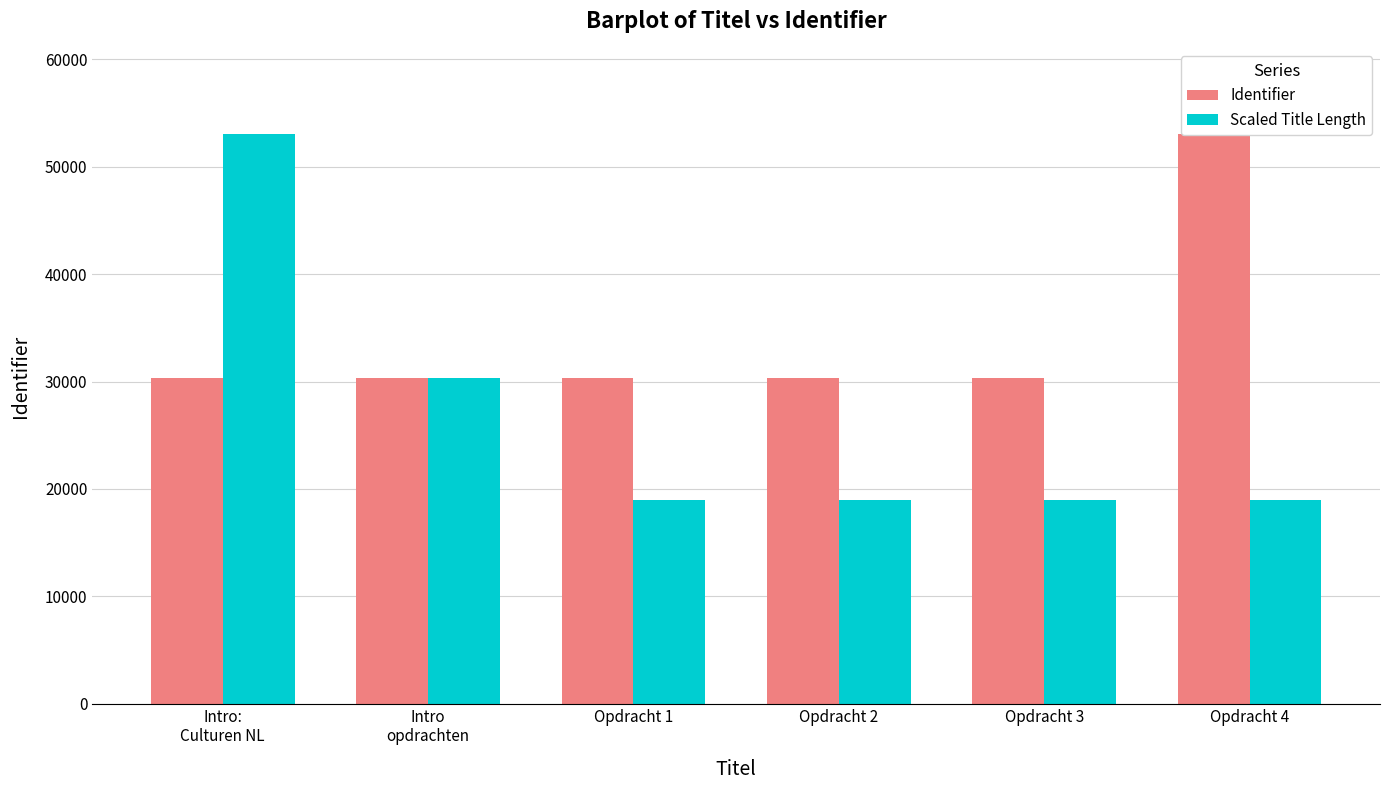

True or false: Identifier has a value of 53026 at Opdracht 4.

True